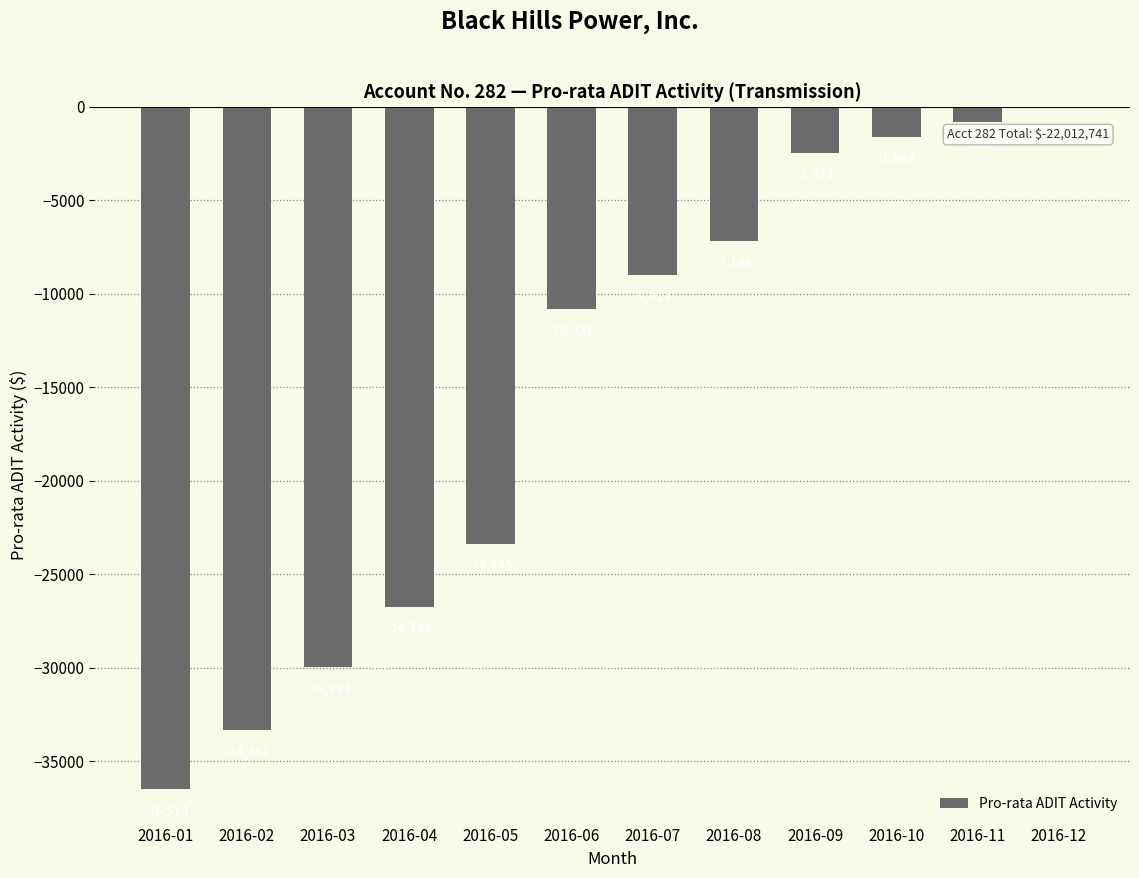

What is the average value?

-15167